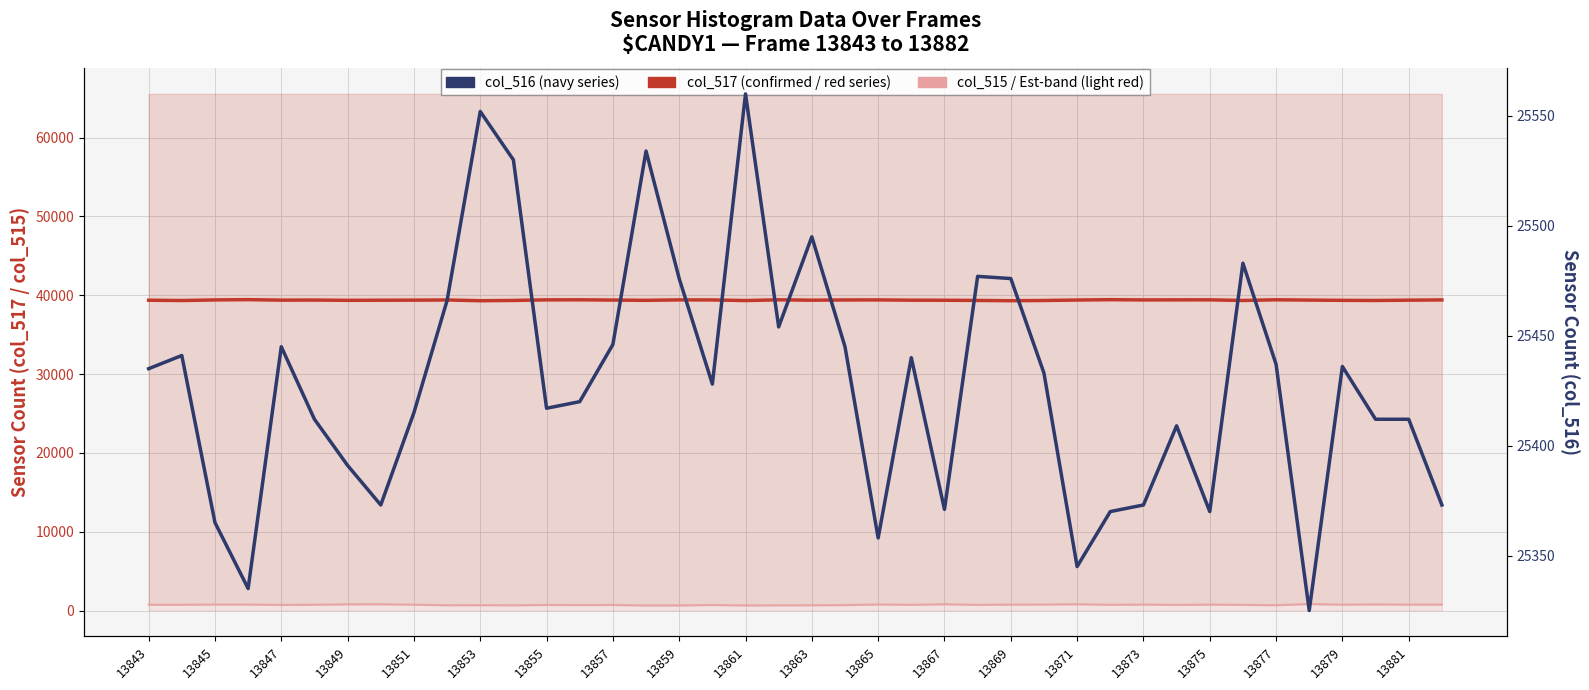

At which category does col_515 reach its first local peak?

13845